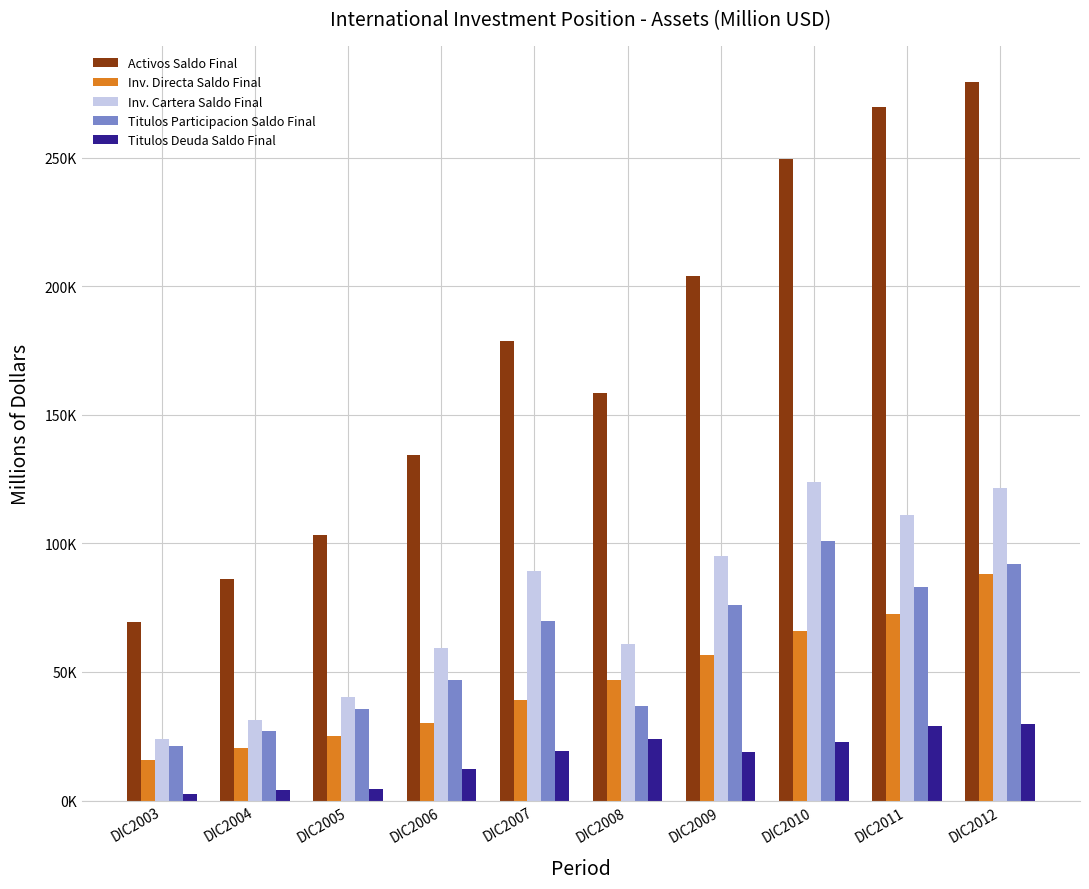

True or false: Inv. Cartera Saldo Final has a value of 64597.4 at DIC2009.

False